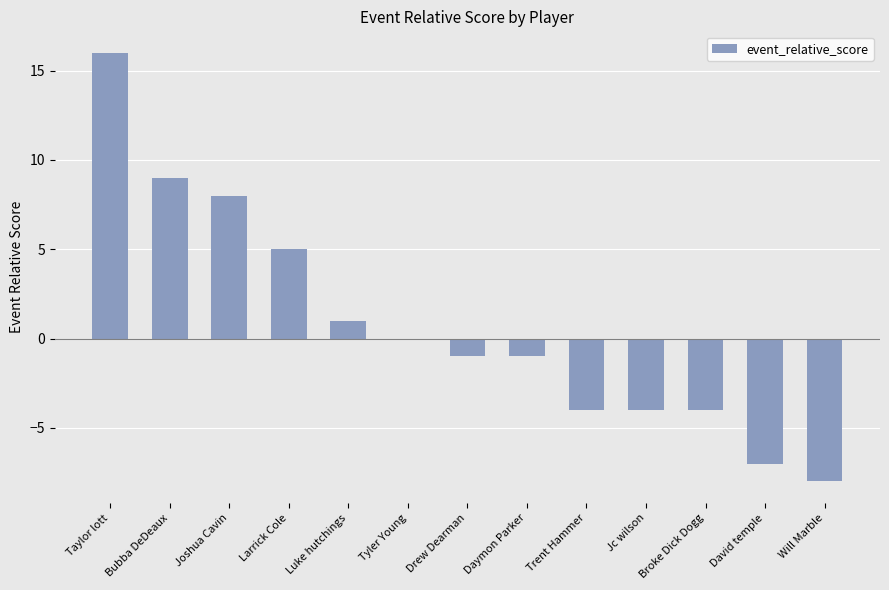

The value at Jc wilson is -4. True or false?

True